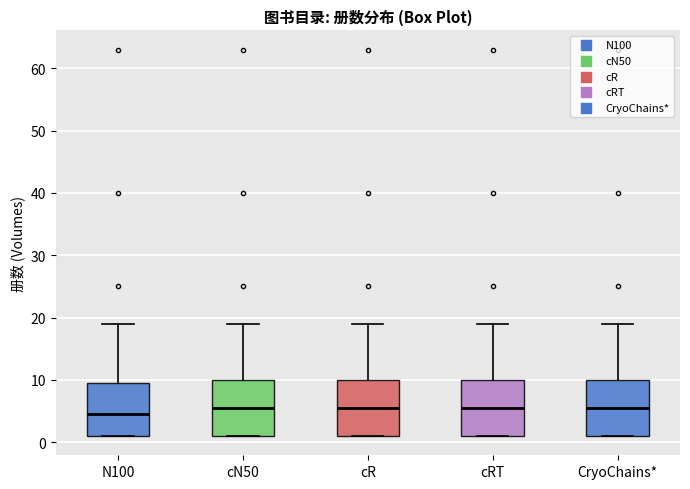

Which box's median line is the lowest?

N100